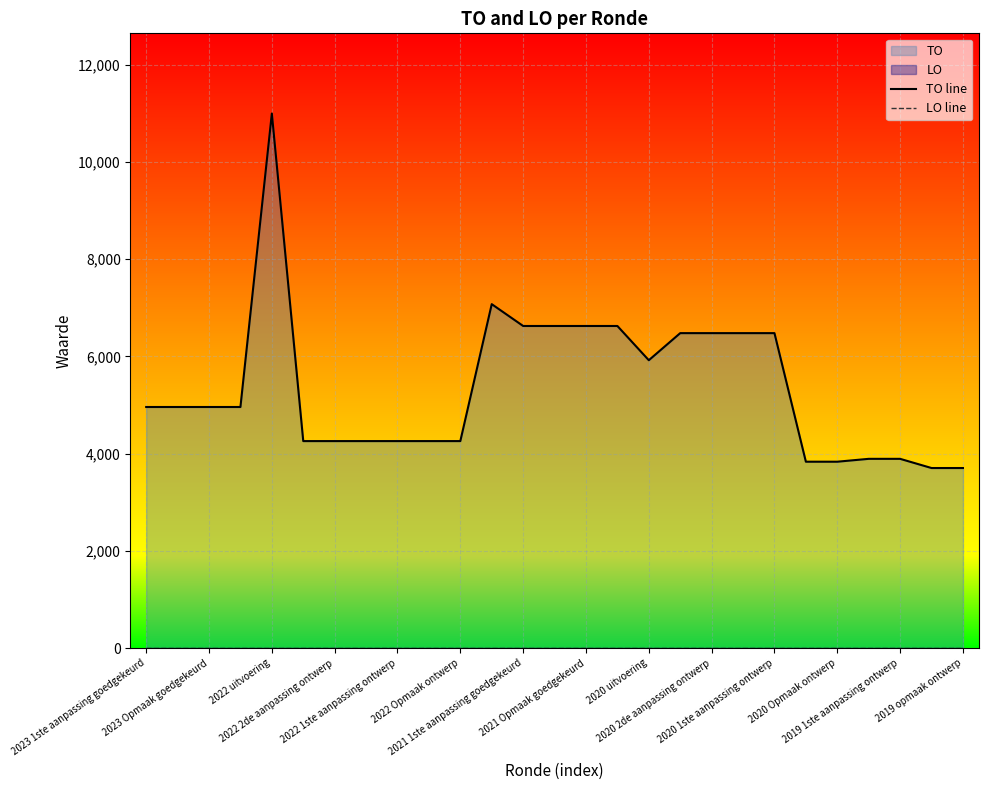

What is the minimum value for TO line?

3705